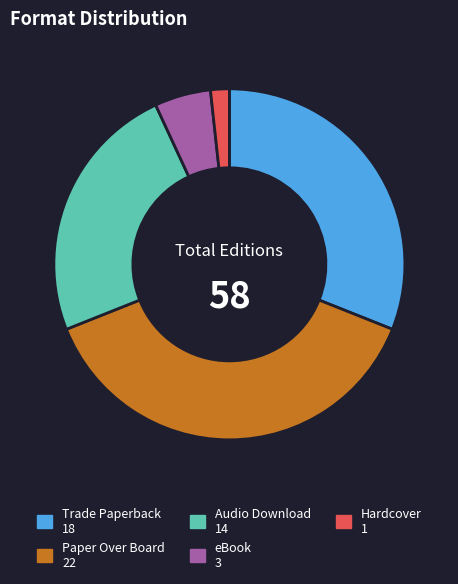

Which slice is the largest?

Paper Over Board